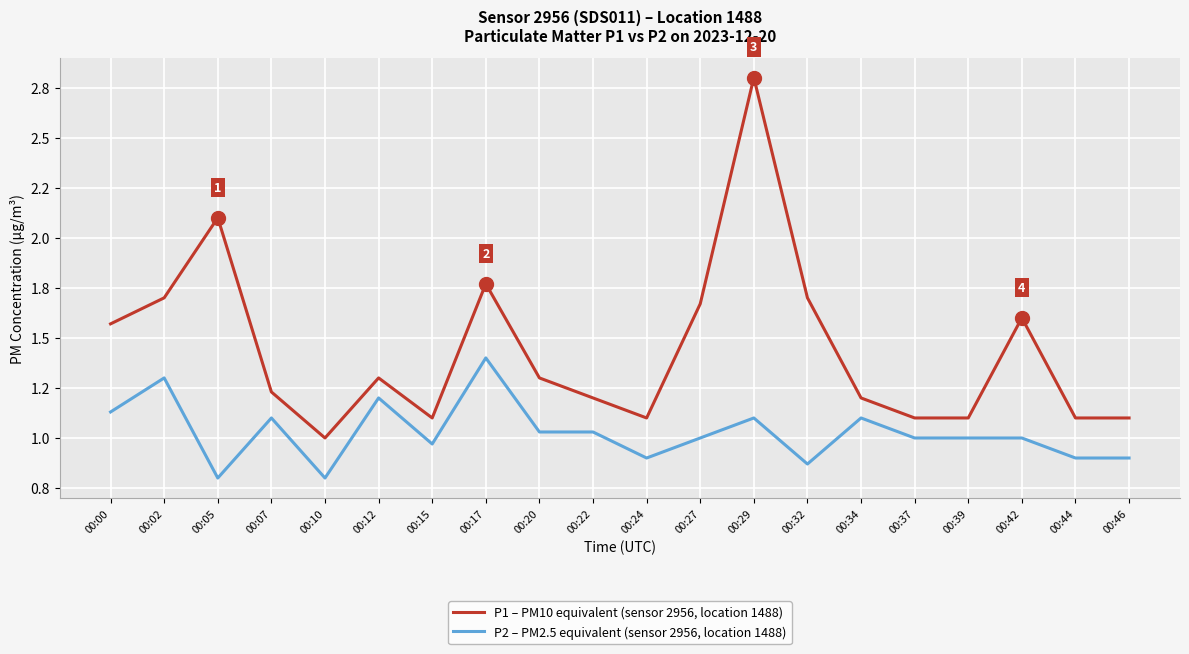

True or false: P2 – PM2.5 equivalent (sensor 2956, location 1488) and P1 – PM10 equivalent (sensor 2956, location 1488) cross at least once.

False